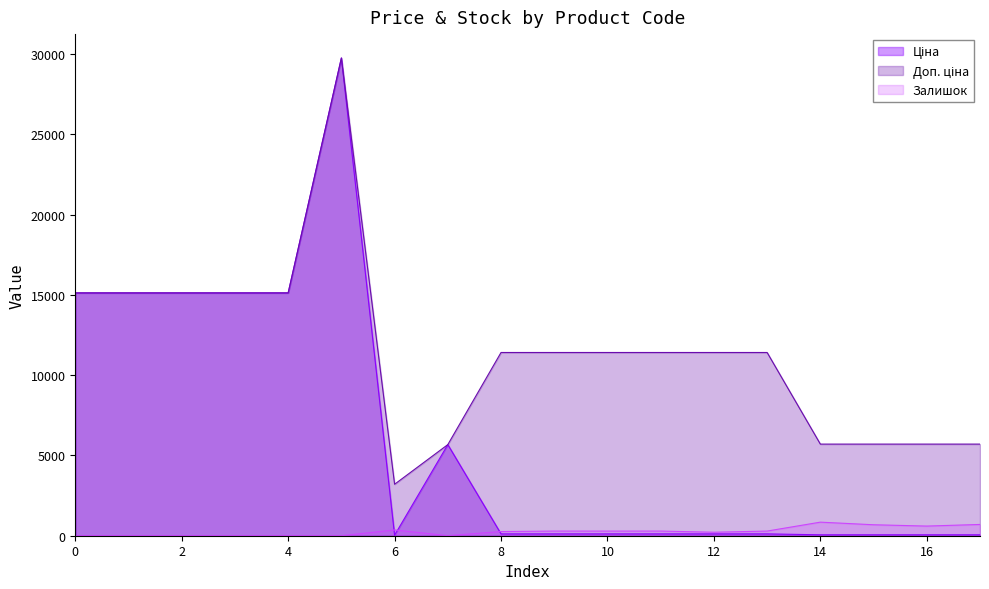

List the series in order of their peak value, highest first.

Ціна, Доп. ціна, Залишок